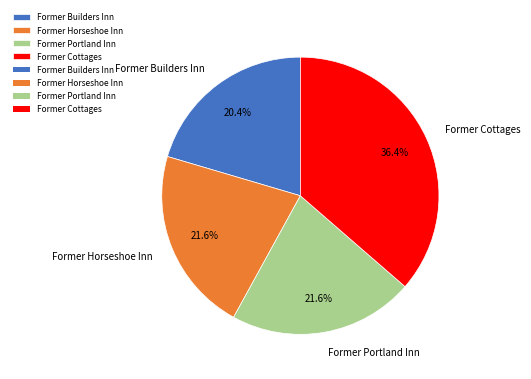

What is the largest slice in the pie chart?

Former Cottages